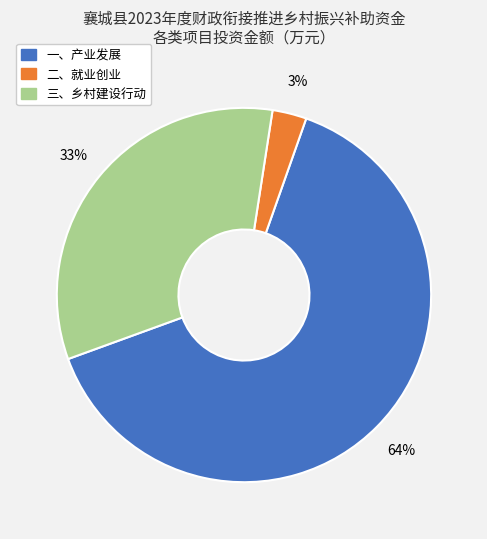

To the nearest percent, what is the difference between the 三、乡村建设行动 and 一、产业发展 slice percentages?

31%